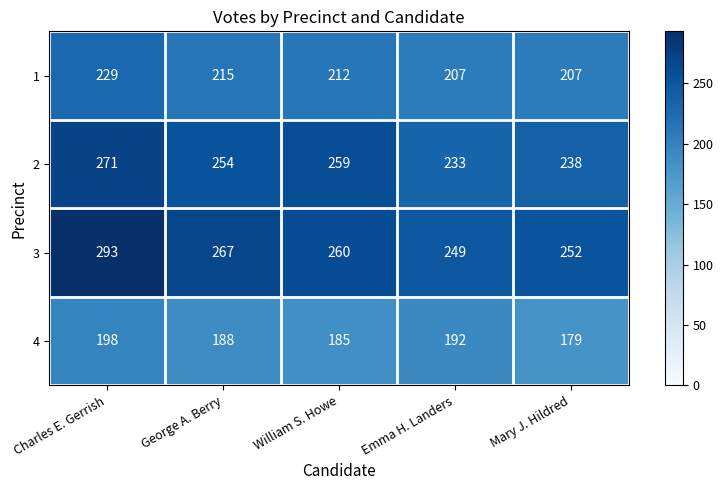

Where is 1 nearest to the value 218?

George A. Berry